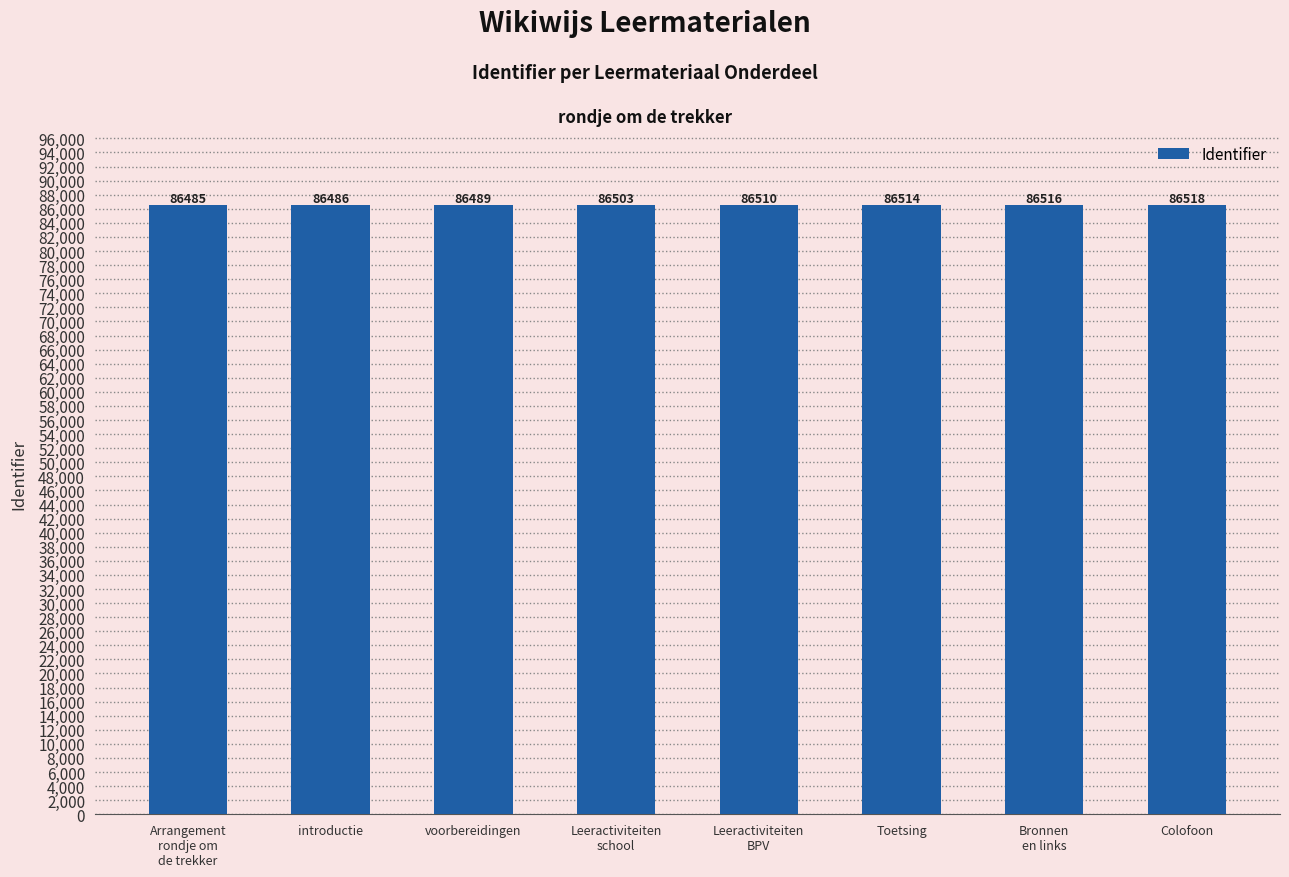

Approximately how many times larger is the value at Bronnen
en links compared to Toetsing?

1.0